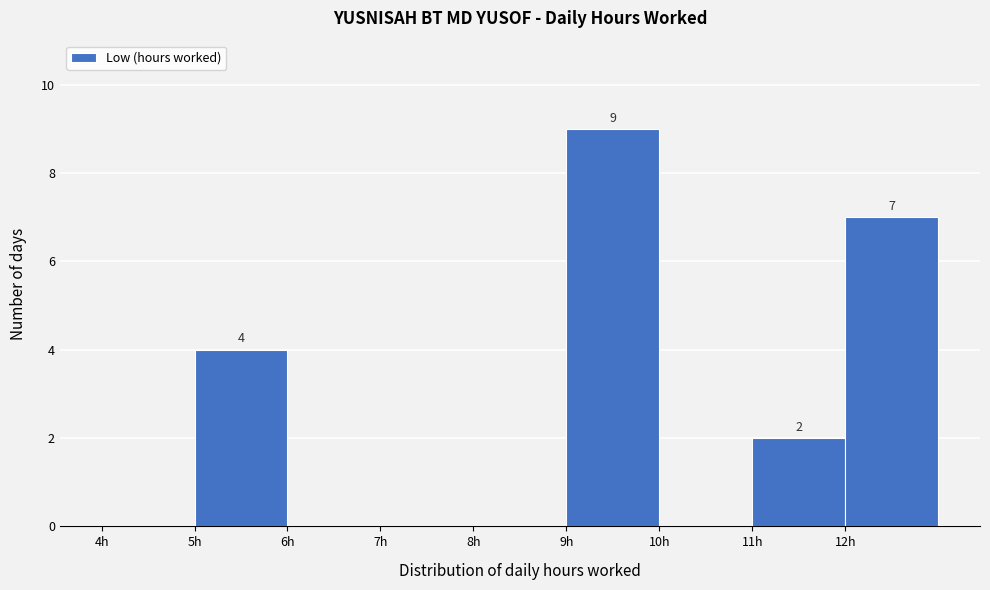

Which range on the x-axis has the tallest bar?

9 to 10